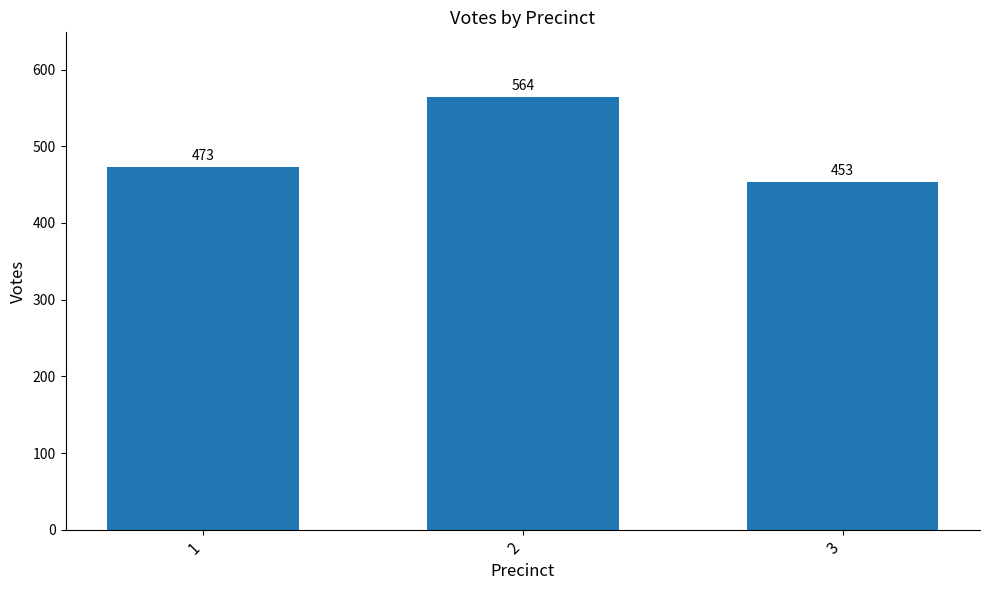

How many categories are shown in the chart?

3